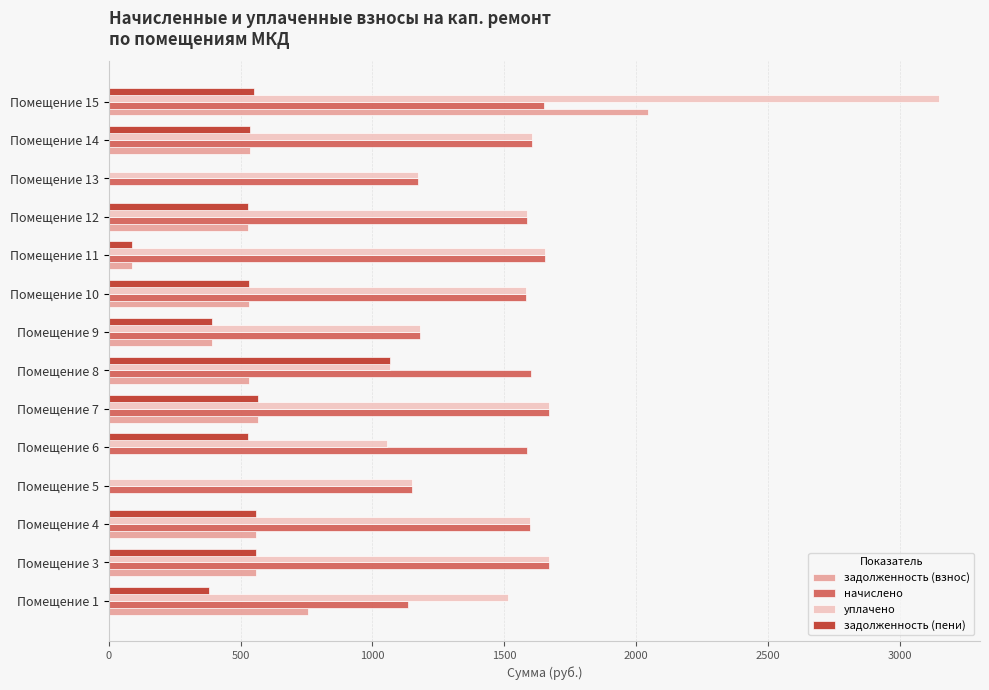

What is the total value across all series at Помещение 12?

4227.8